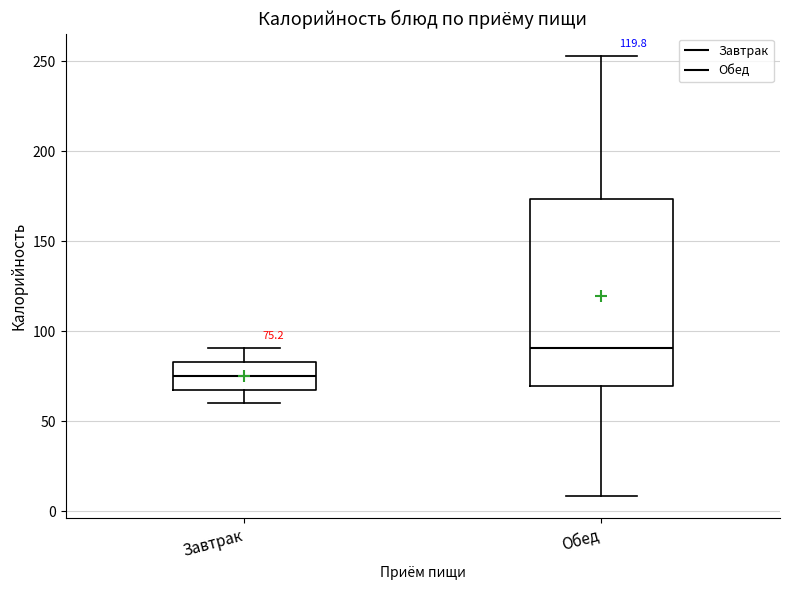

Which box's median line is the highest?

Обед